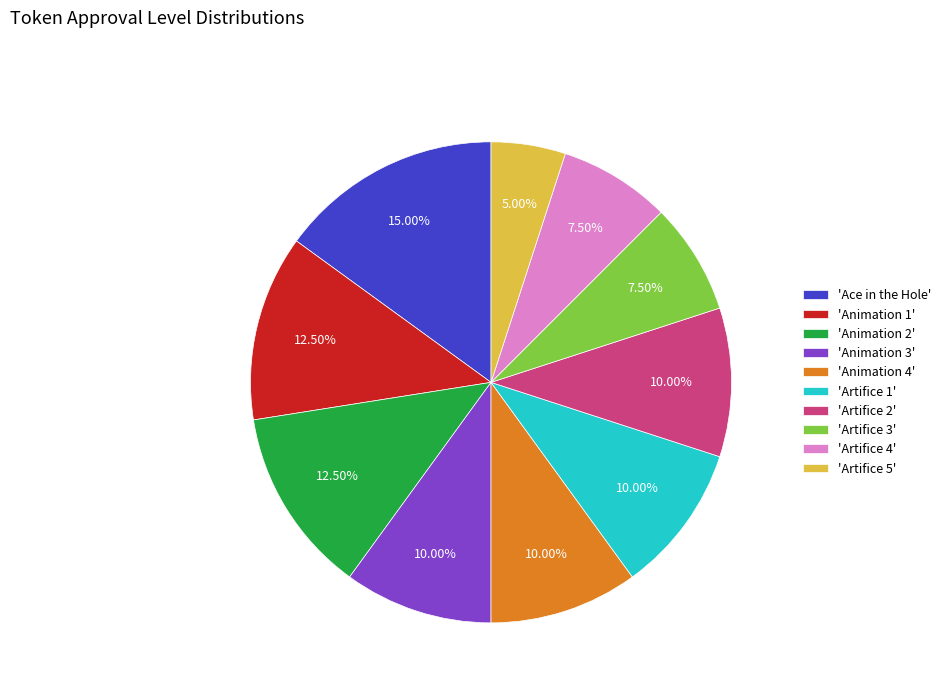

Is 'Animation 3' the majority of the pie?

No